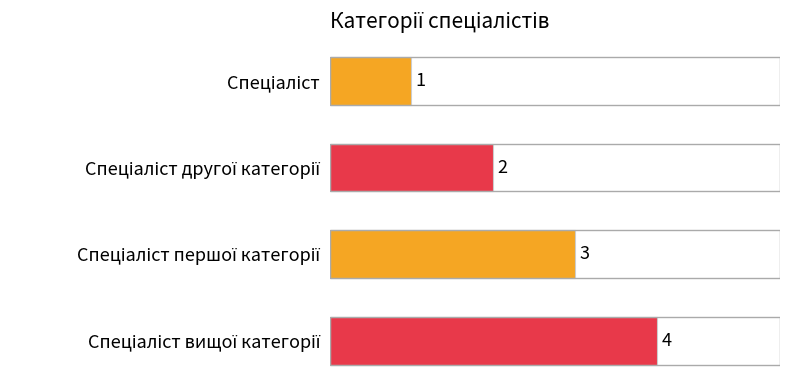

What is the value of the 3rd bar from the top?

3